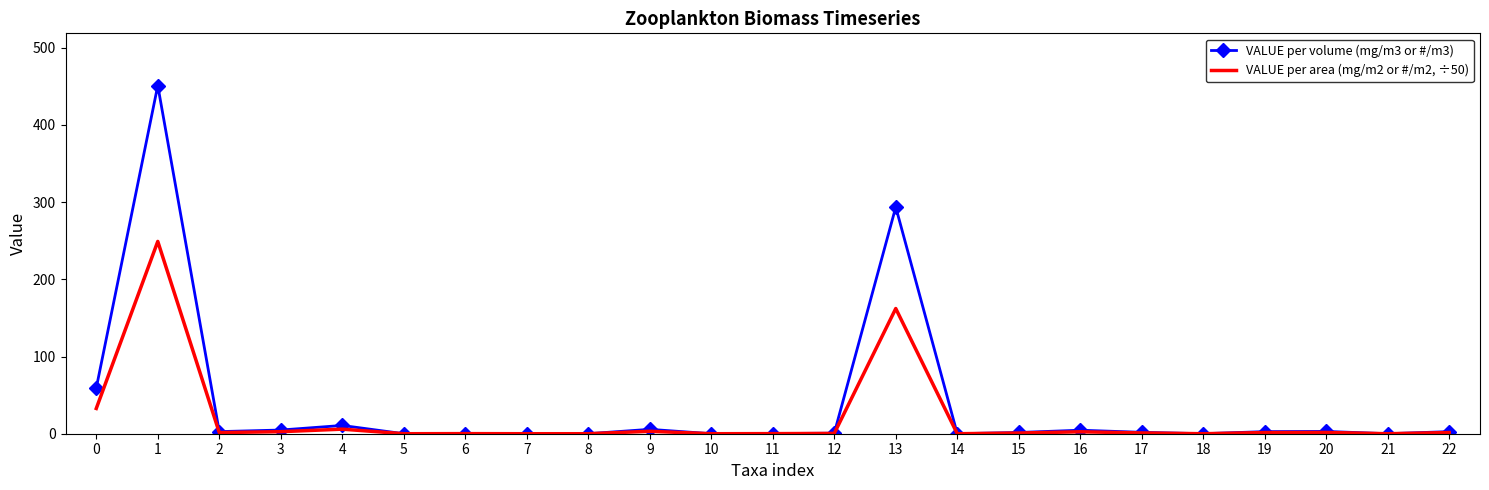

Is it true that VALUE per volume (mg/m3 or #/m3) equals 302.0 at 18?

False